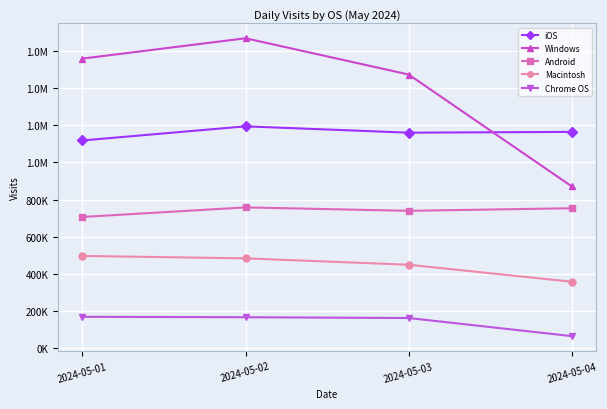

What is the total value across all series at 2024-05-04?

3210462